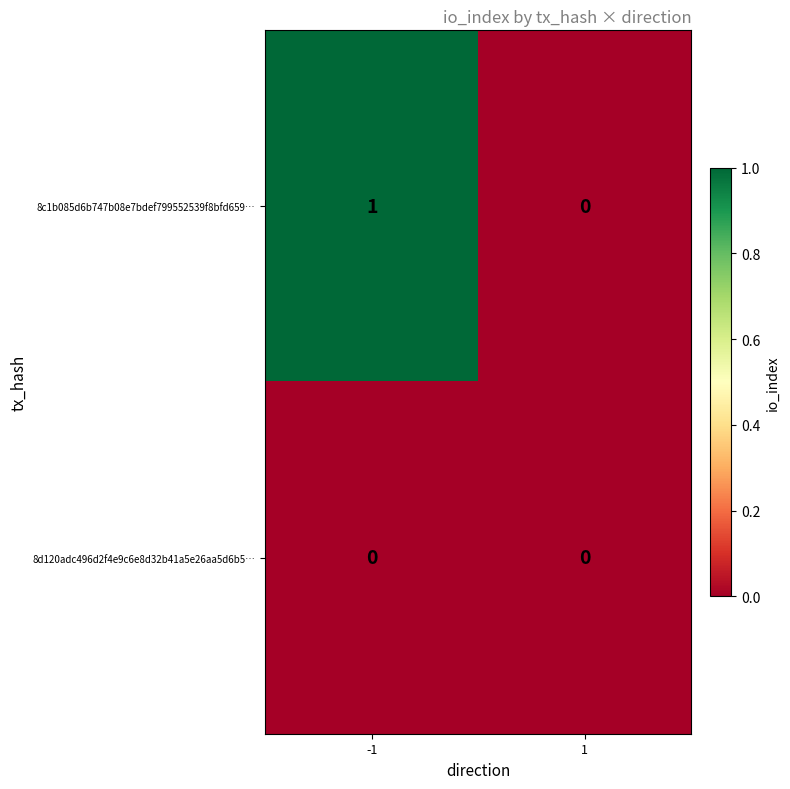

Which series changed the most between -1 and 1?

8c1b085d6b747b08e7bdef799552539f8bfd659…